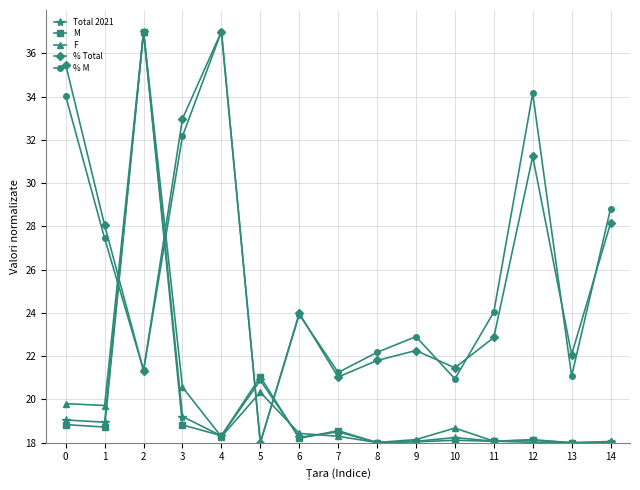

Count the number of data series in this chart.

5